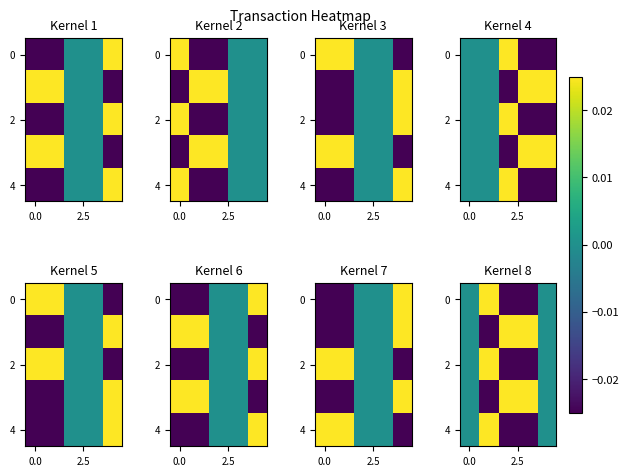

How many data points in 0 are less than 0?

2